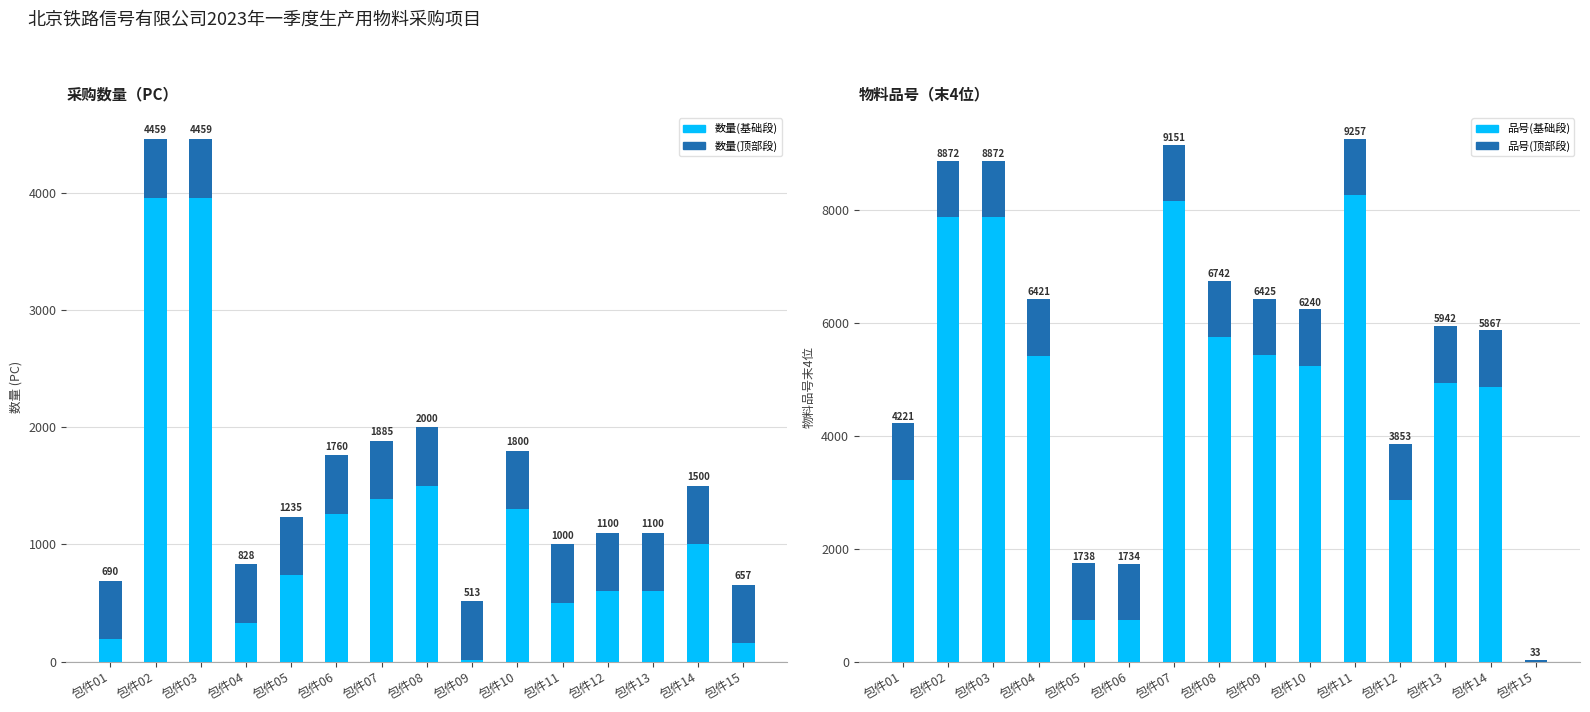

Which series changed the most between 包件08 and 包件09?

数量(基础段)